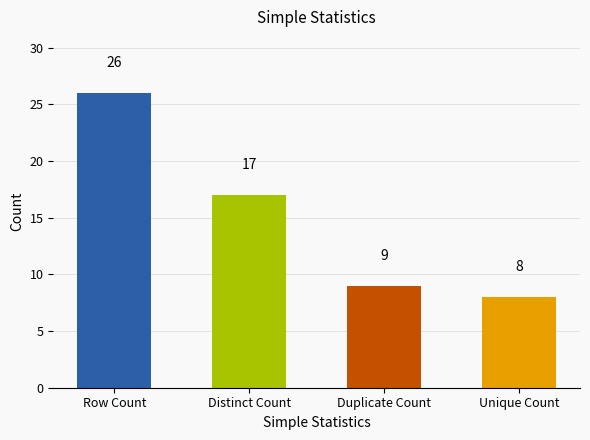

What is the difference between the maximum and second lowest values?

17